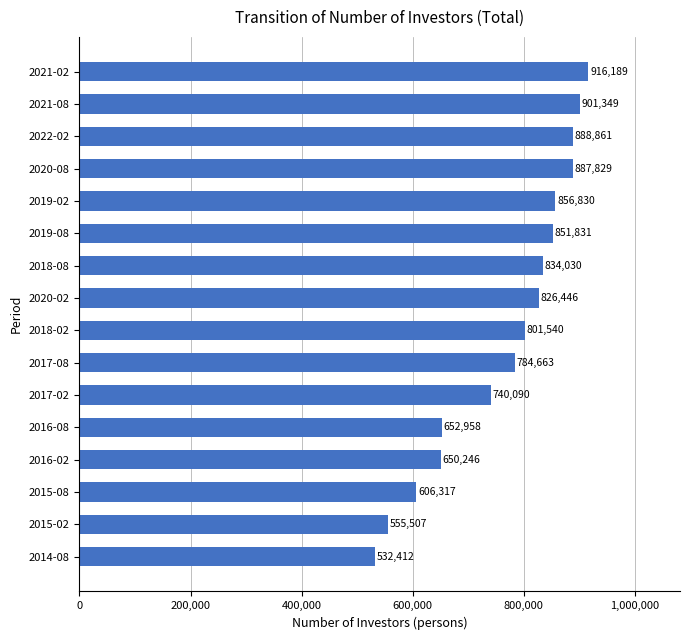

Is it true that the value at 2015-08 is 606317?

True